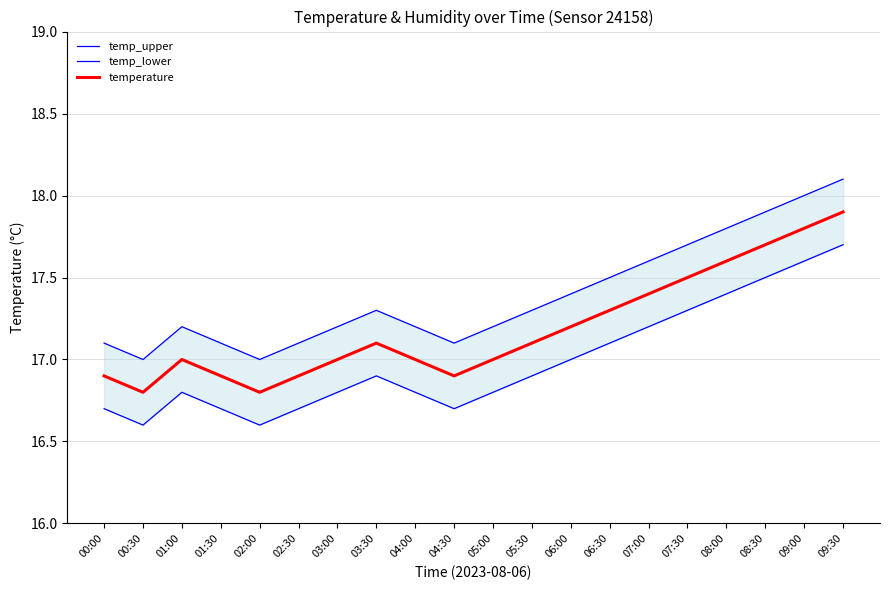

What is the average value of the temperature series?

17.2